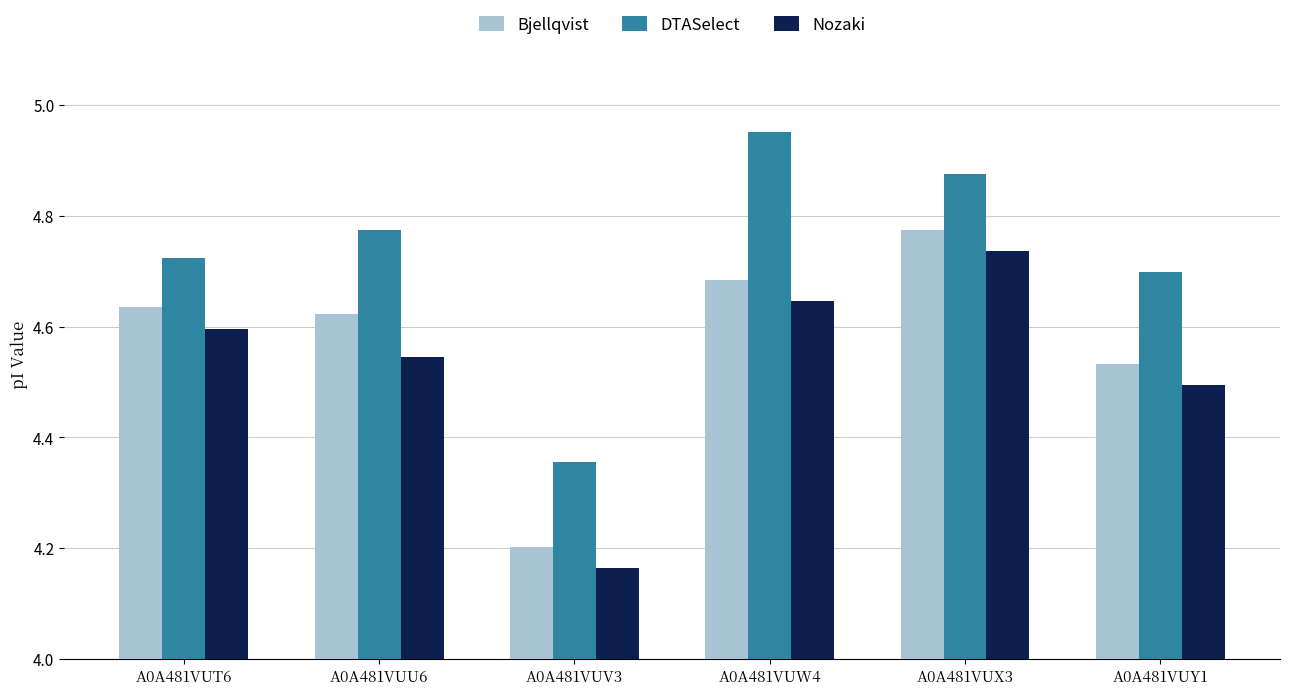

At which category is the sum across all series the highest?

A0A481VUX3